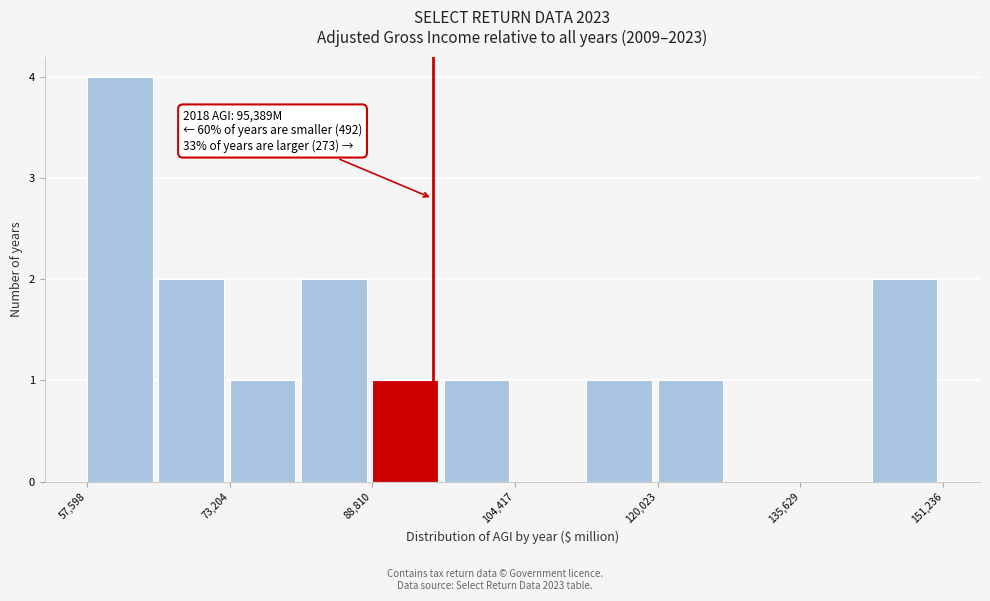

Read against the x-axis, roughly where is the centre of the tallest bar?

62000